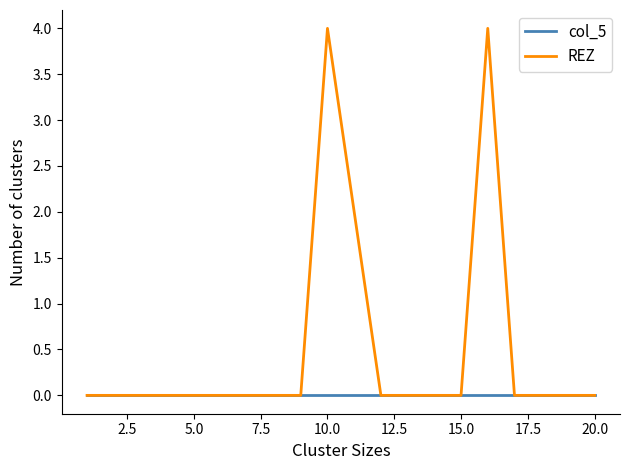

Which series has the largest range (max minus min)?

REZ